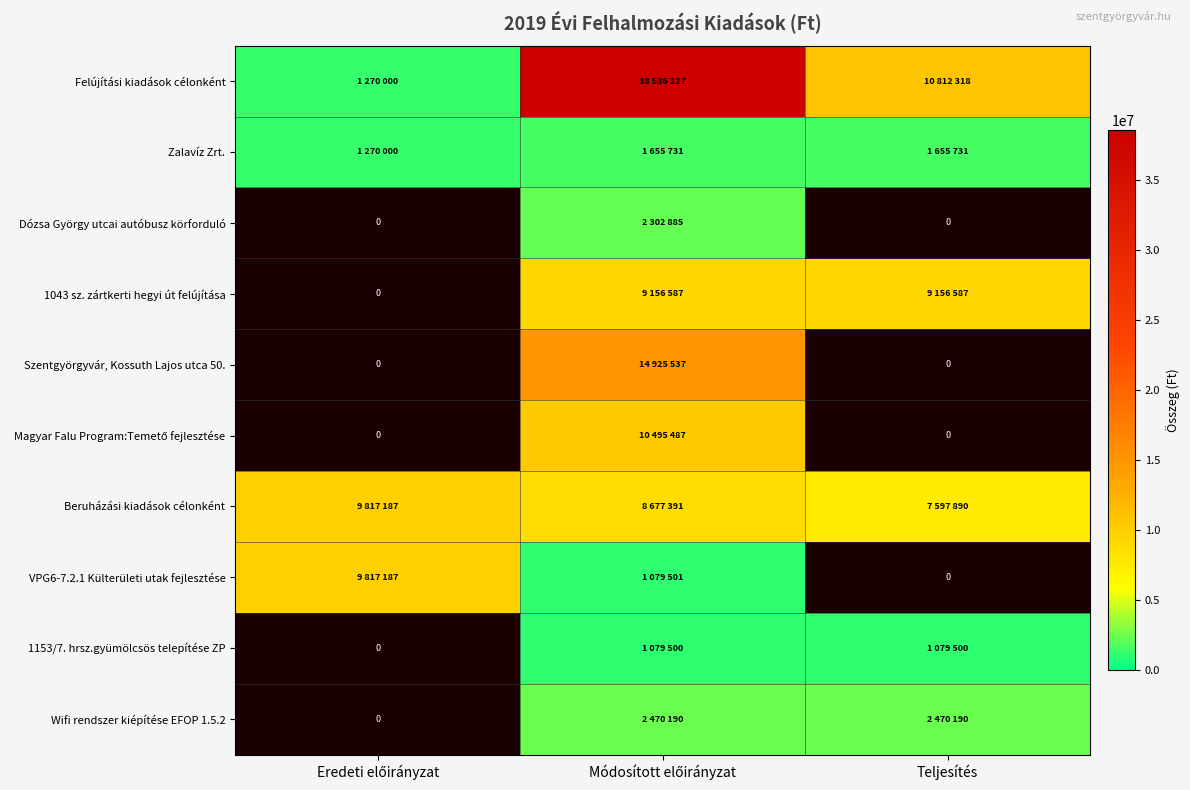

At how many categories does at least one series exceed 2464694?

3